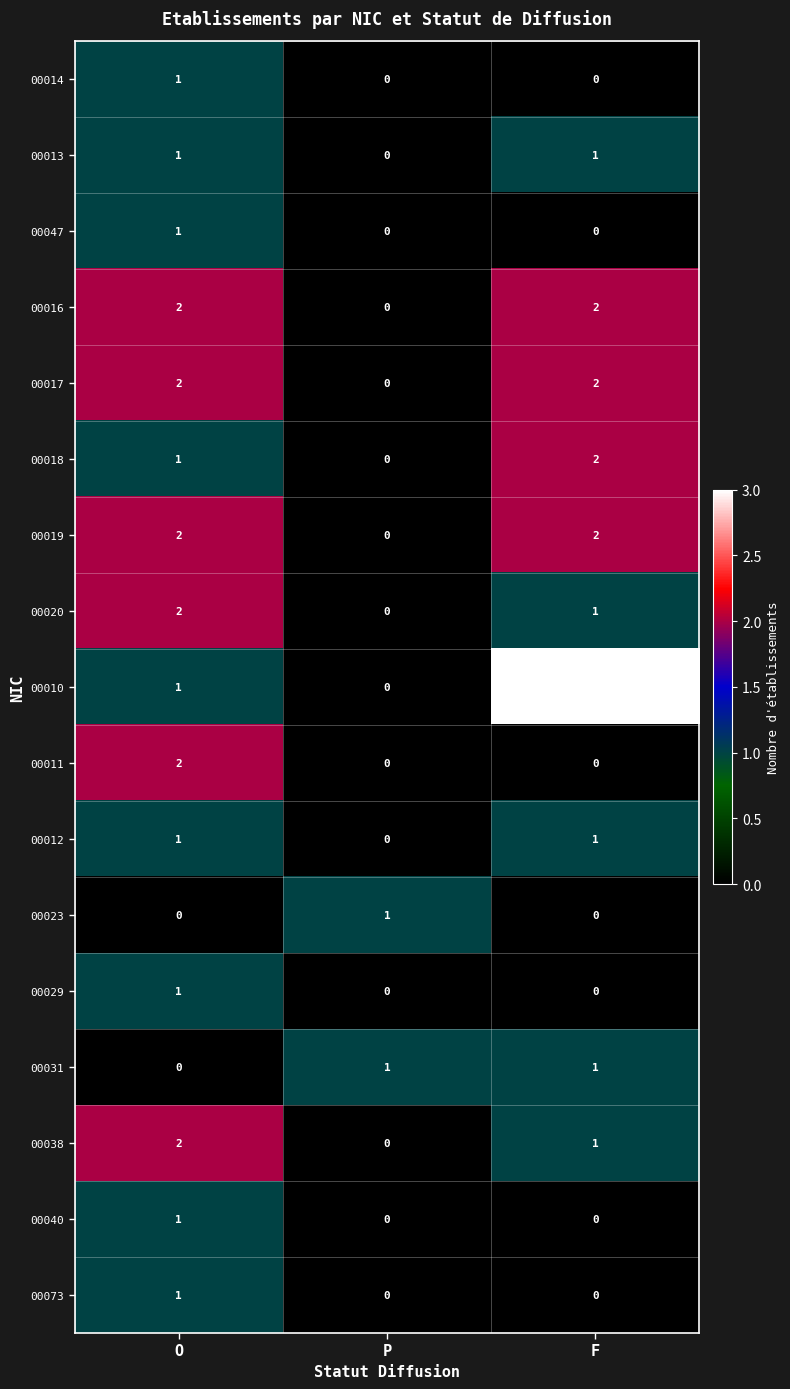

Which category has the lowest value in the 00017 series?

P